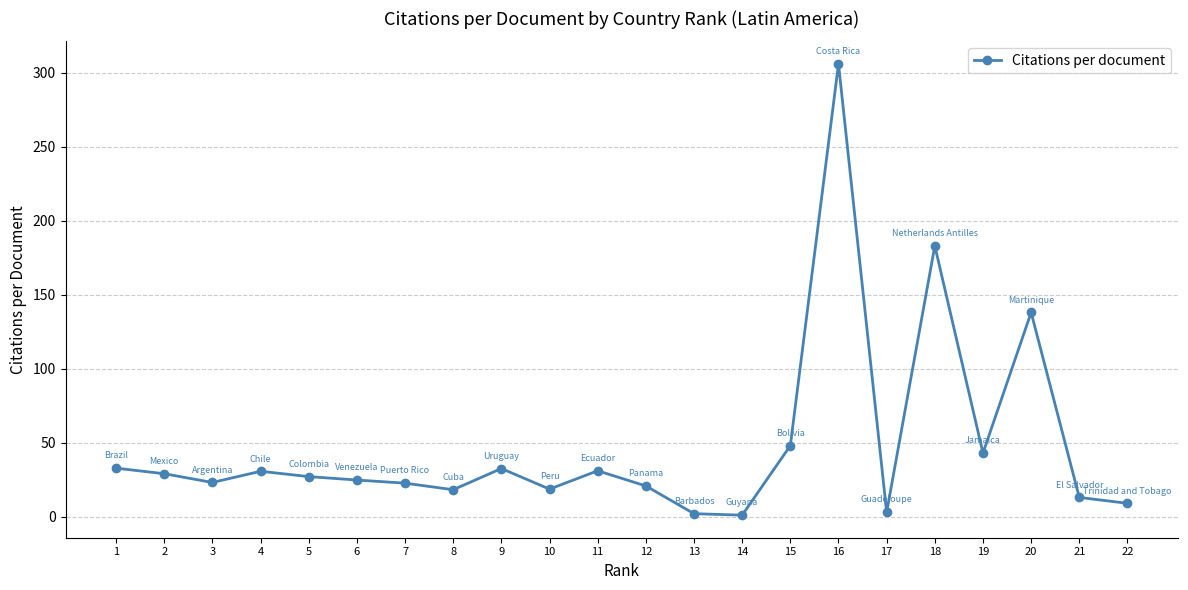

What is the value of the 8th point from the left?

18.2